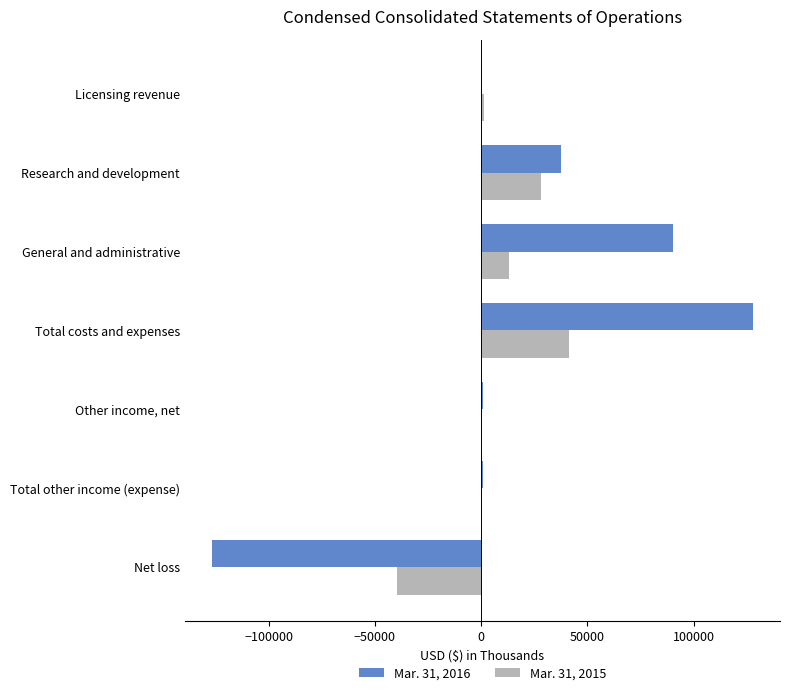

At which label does Mar. 31, 2015 reach its peak?

Total costs and expenses